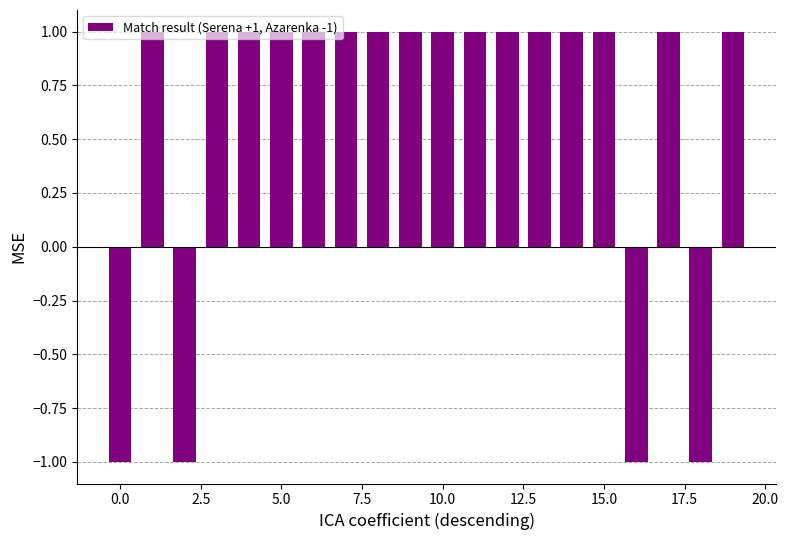

What is the value of the 9th bar from the left?

1